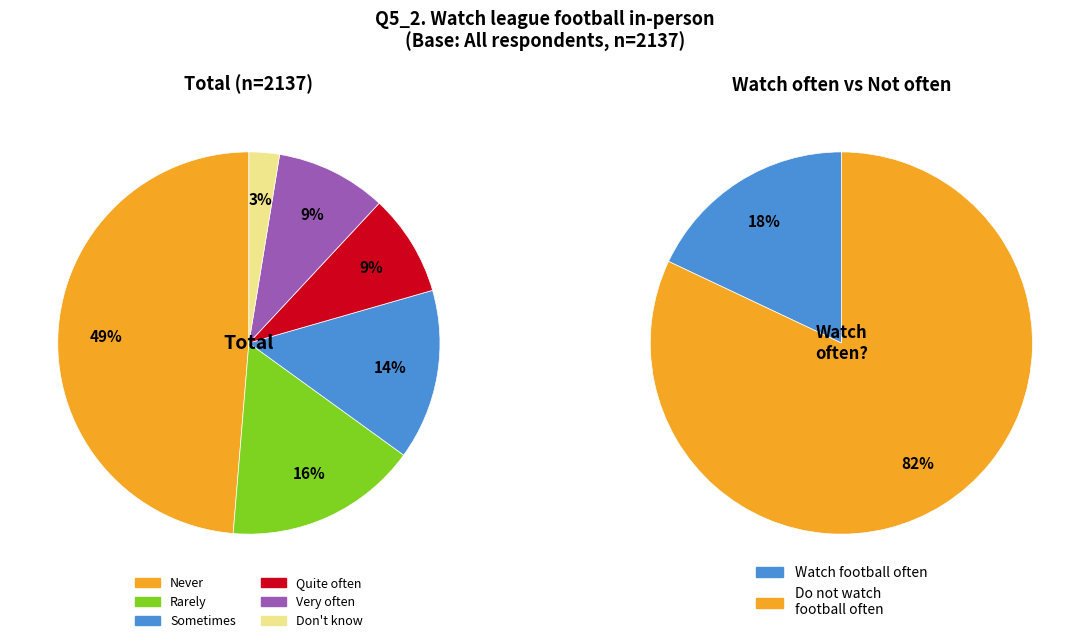

Combined, do Quite often and Very often account for over 50%?

No